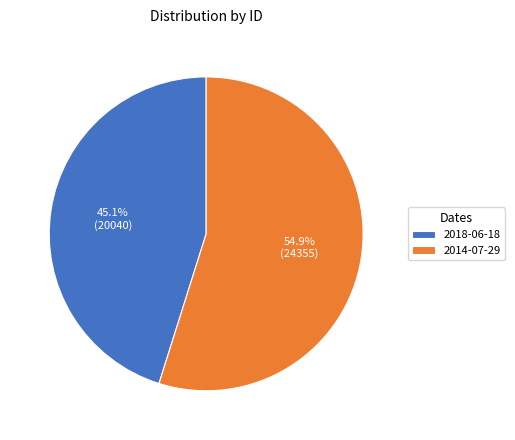

Does any single category account for the majority?

Yes